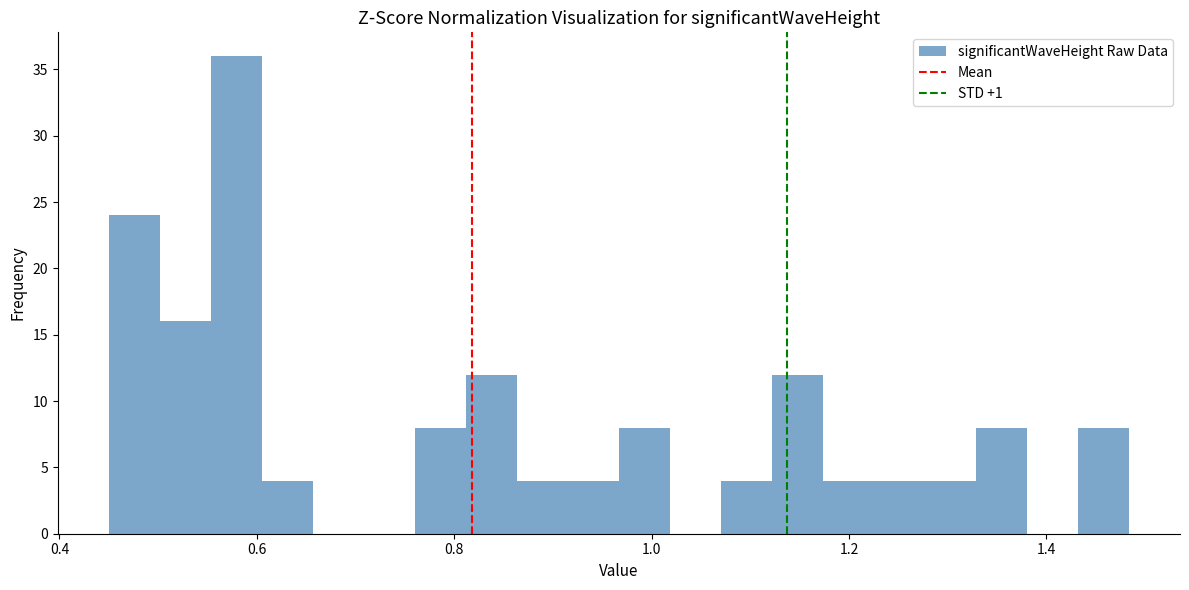

Read against the x-axis, roughly where is the centre of the tallest bar?

0.58